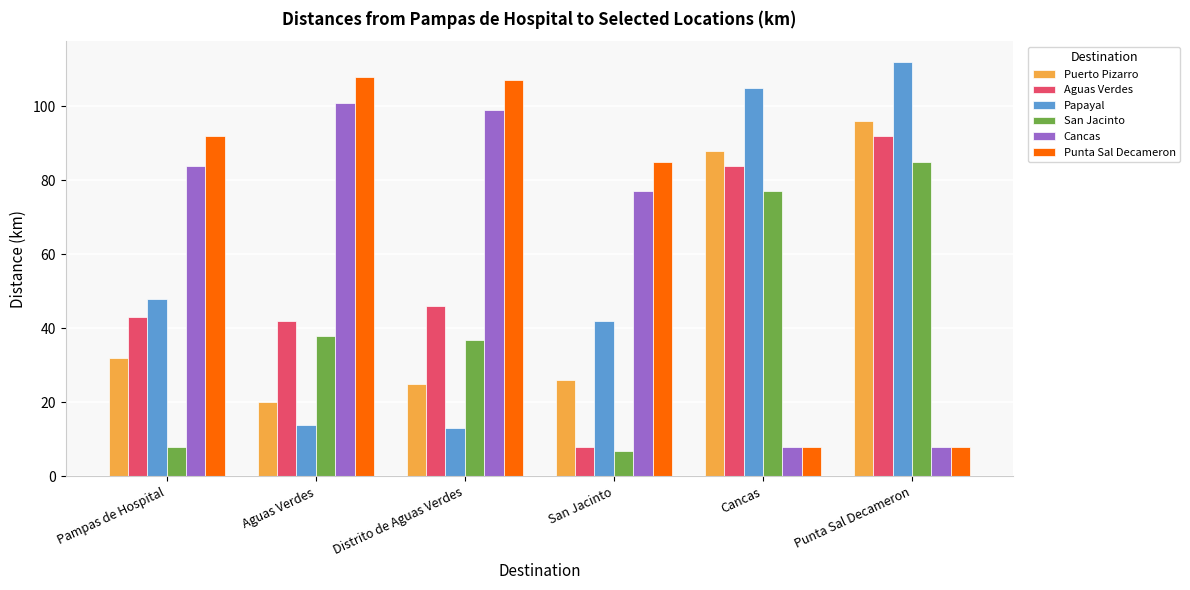

The San Jacinto series shows 38 at Aguas Verdes. True or false?

True